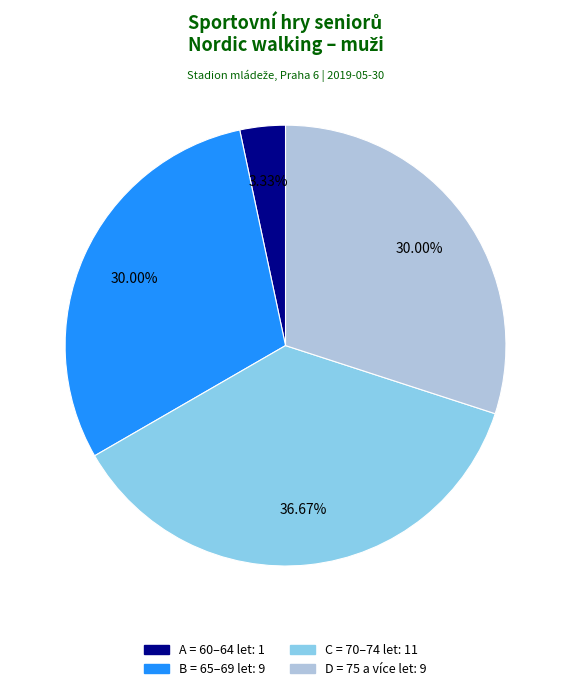

Between C = 70–74 let and D = 75 a více let, which is larger?

C = 70–74 let